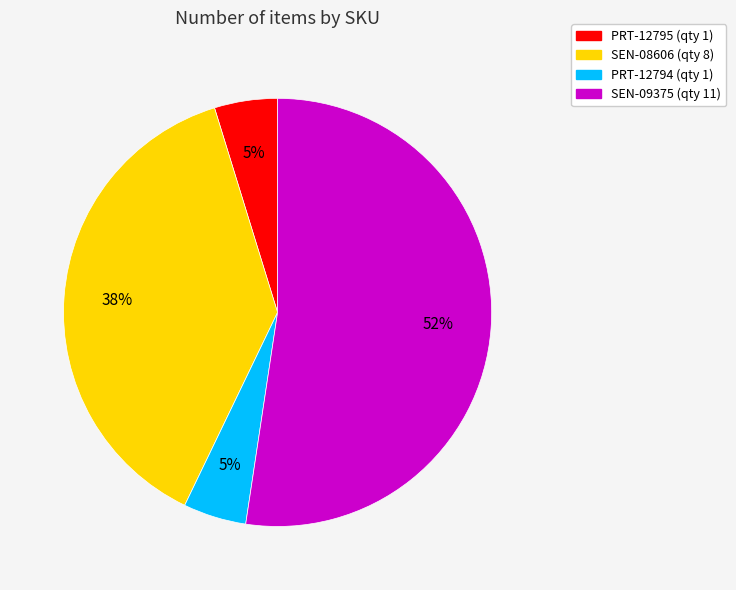

Count the number of slices in the pie.

4